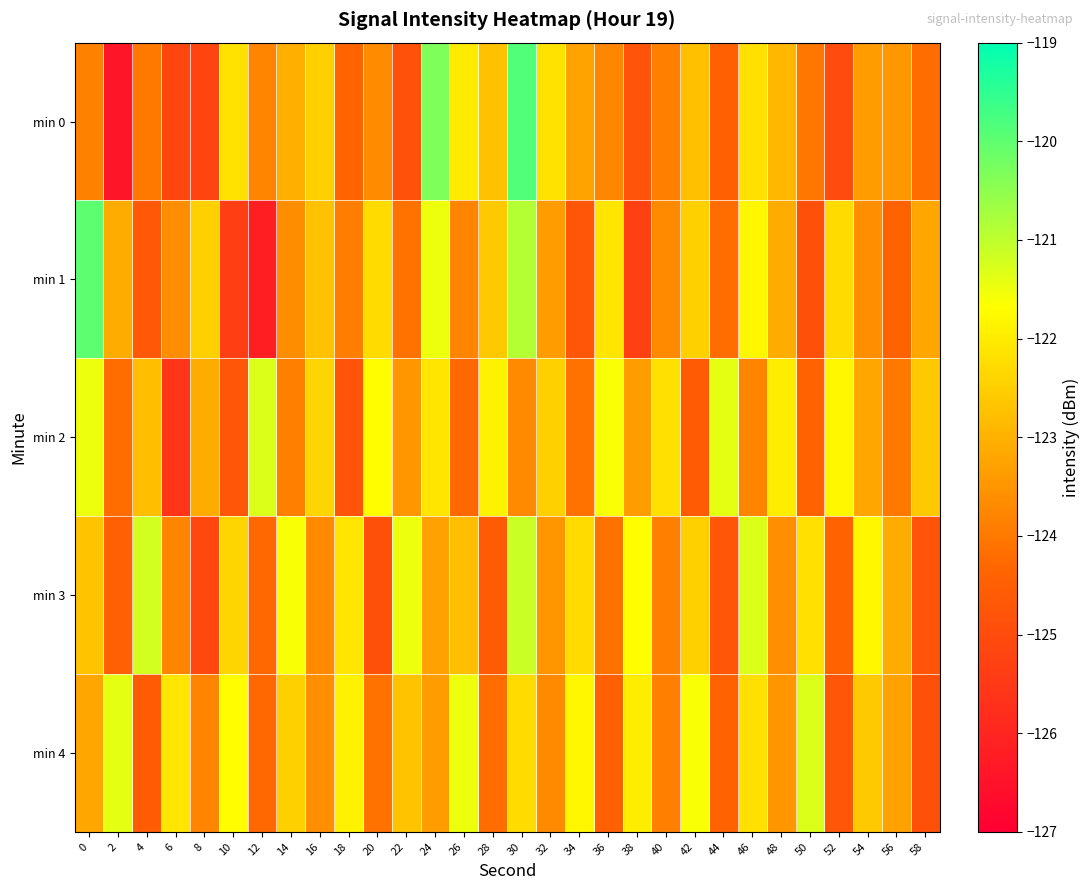

Count the number of data series in this chart.

5